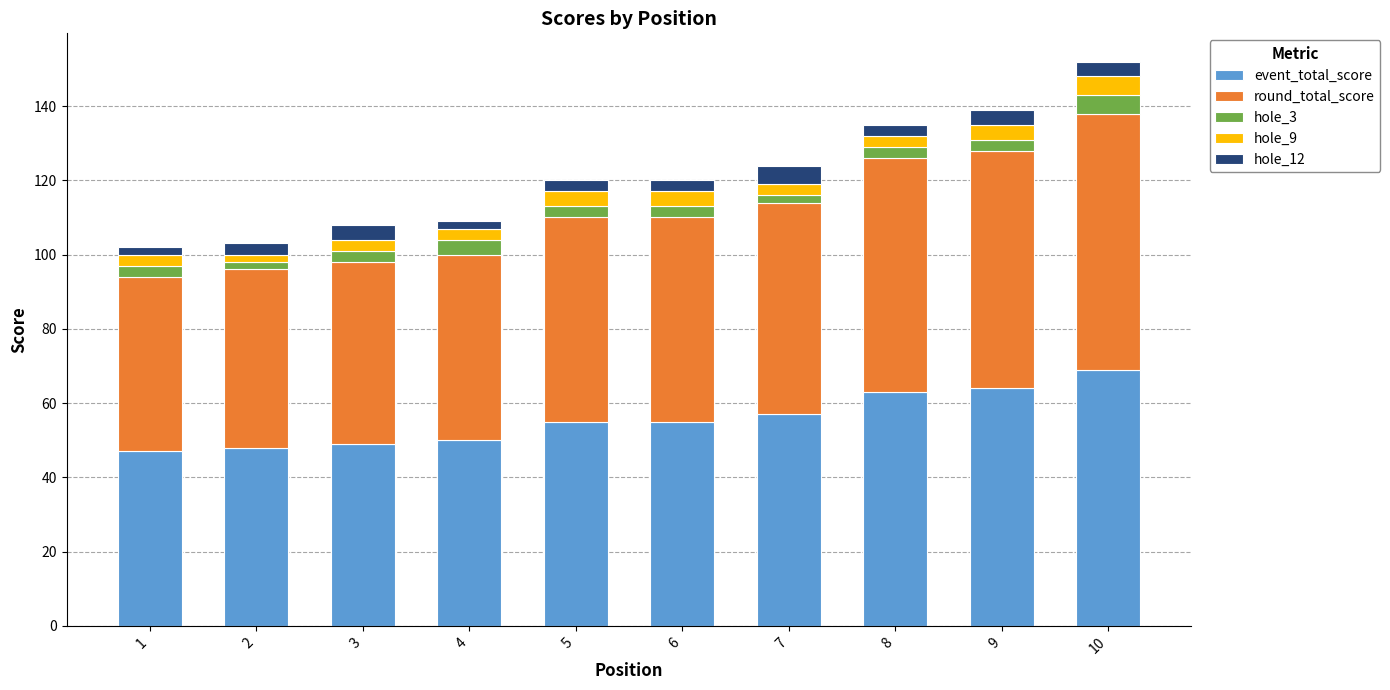

Does the chart contain stacked bars?

Yes